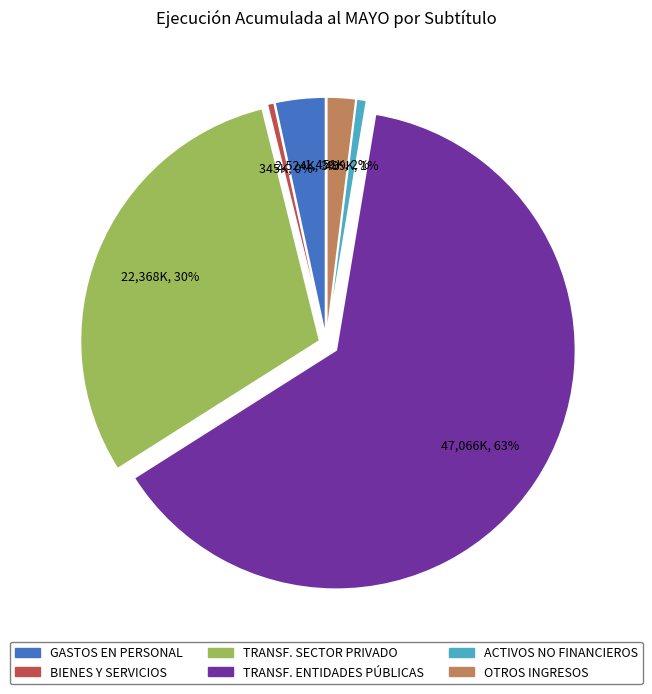

To the nearest percent, what is the average slice percentage?

17%